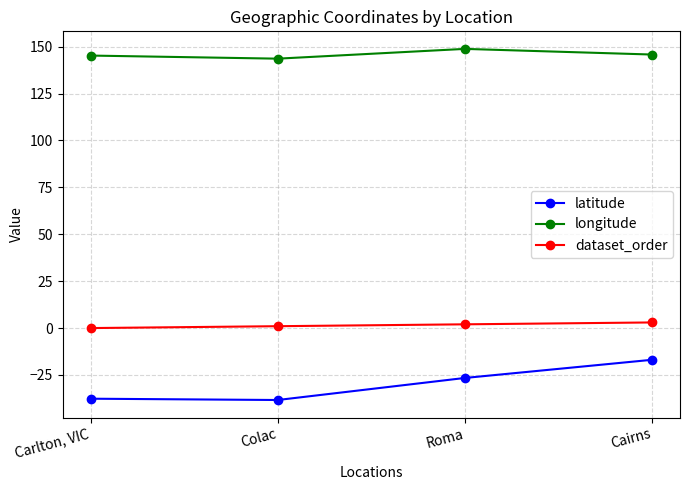

Count the number of data series in this chart.

3